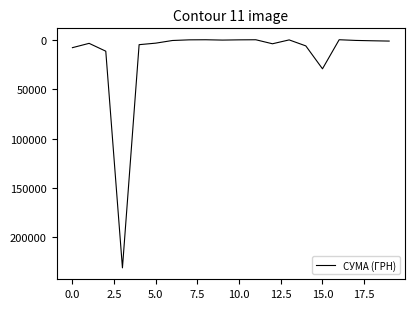

What is the minimum value shown in the chart?

17.4